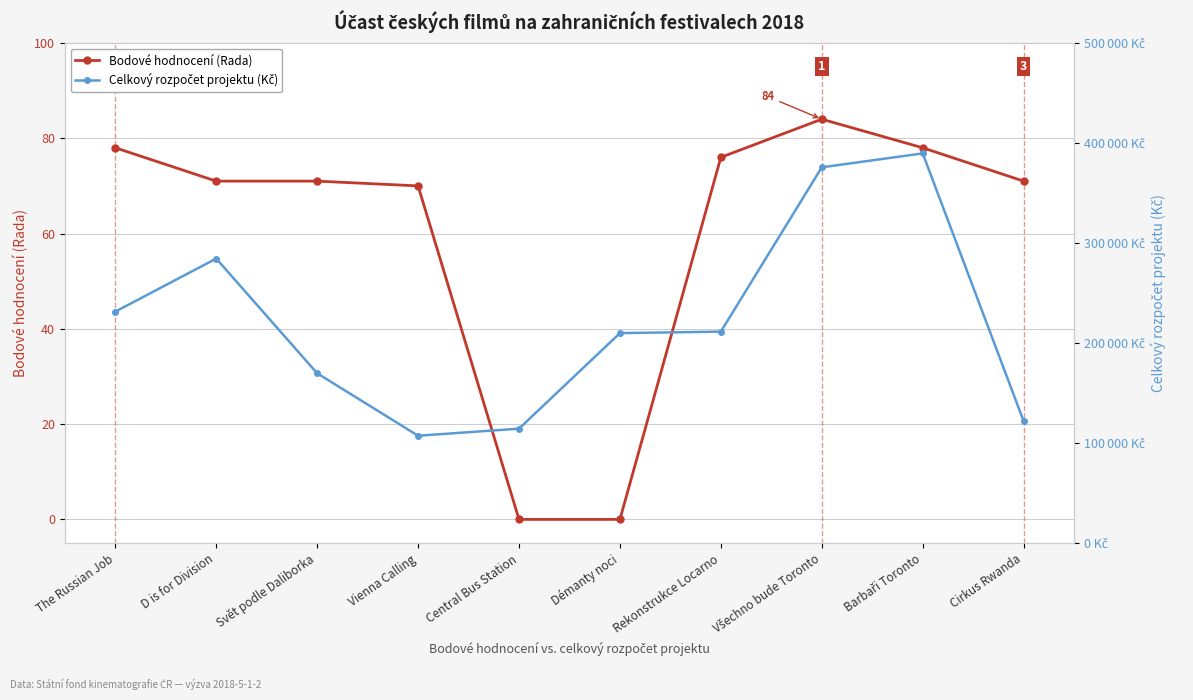

True or false: Bodové hodnocení (Rada) and Celkový rozpočet projektu (Kč) cross at least once.

False